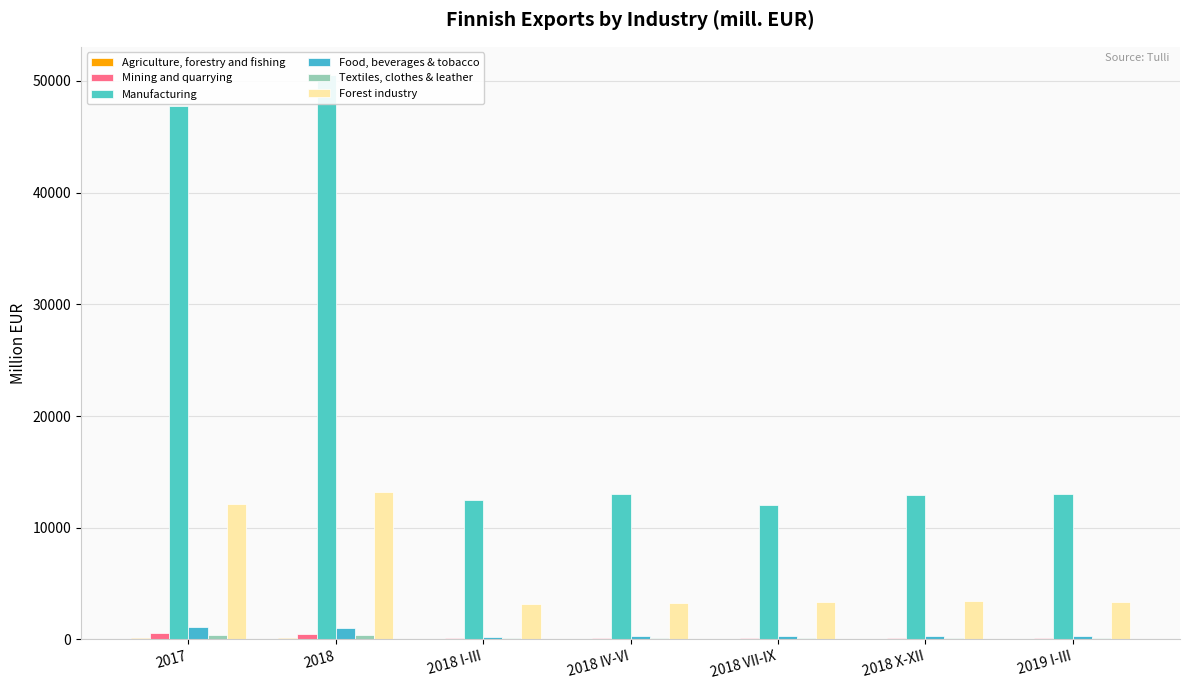

What is the difference between the maximum and second lowest values in the Manufacturing series?

38033.2